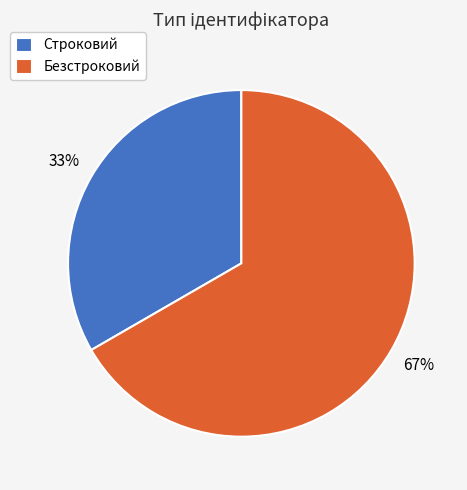

What percentage is the Строковий slice, to the nearest percent?

33%